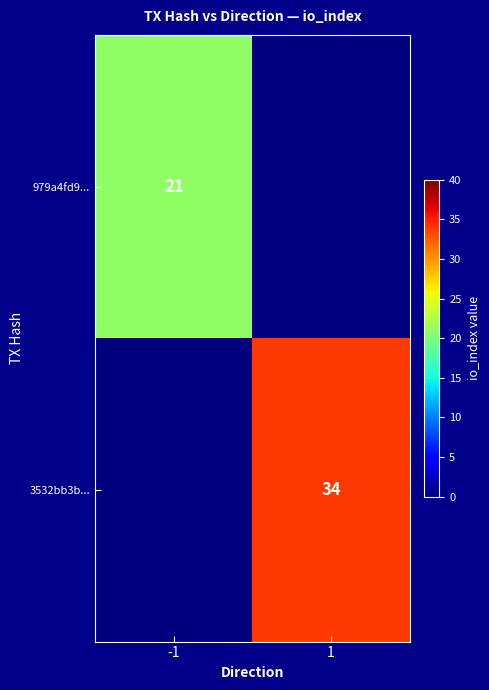

True or false: 979a4fd9... has a value of 10 at -1.

False